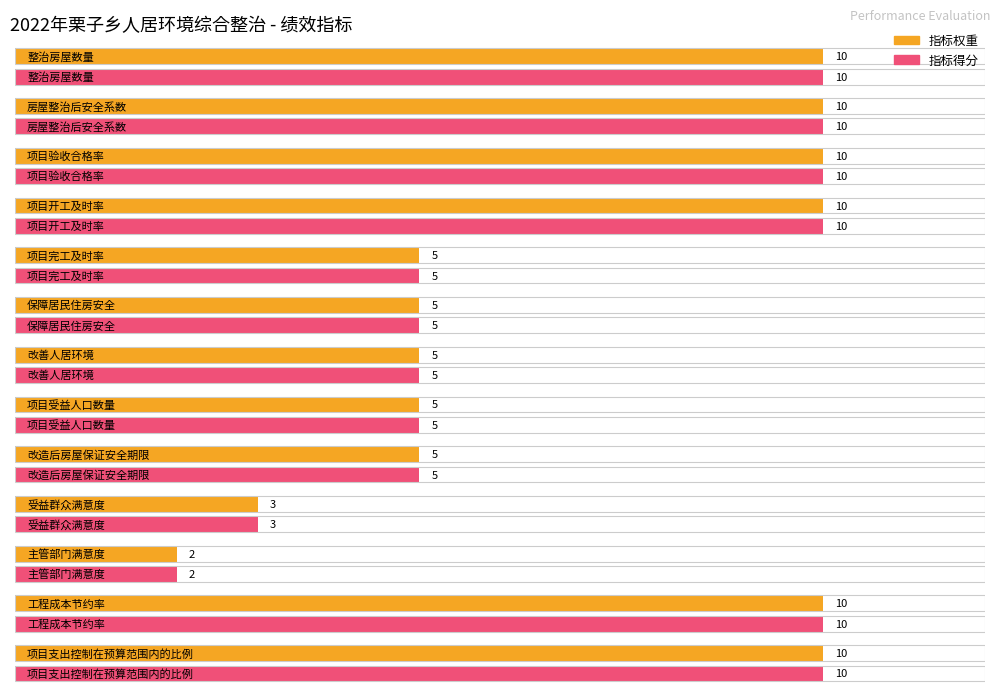

What is the label of the 10th bar from the right?

项目开工及时率